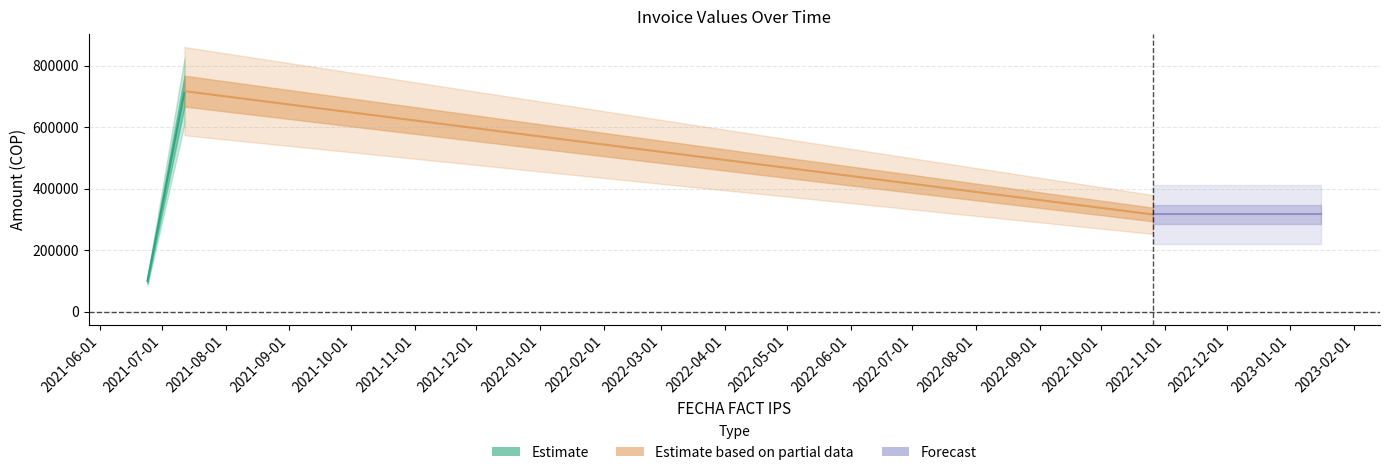

How many data points in SALDO FACT IPS are above 315732?

1